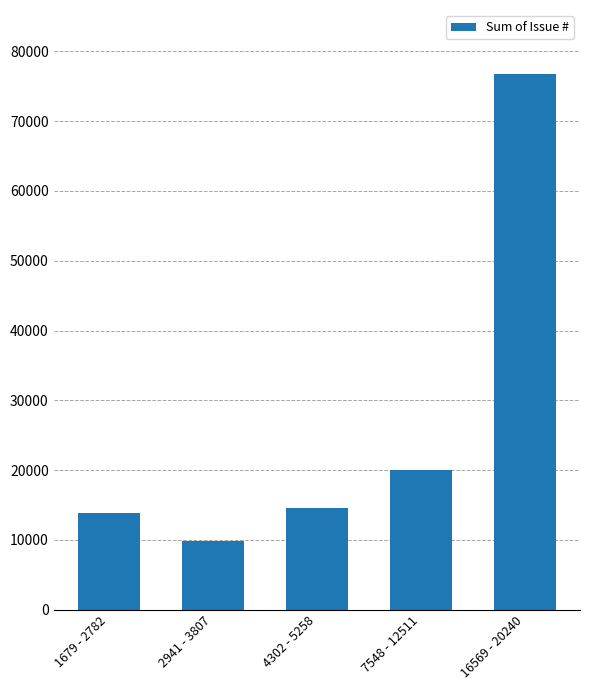

What is the change in value from 1679 - 2782 to 4302 - 5258?

+630